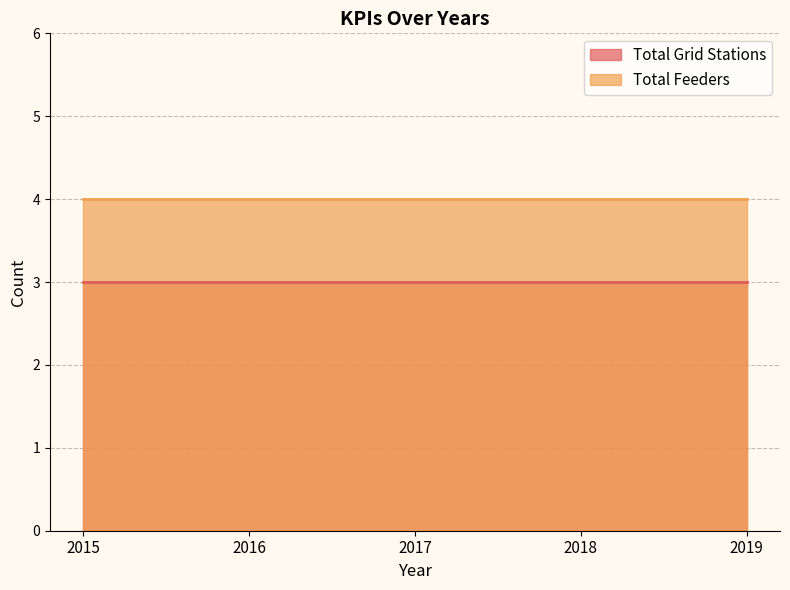

The Total Grid Stations series shows 4 at 2015. True or false?

False